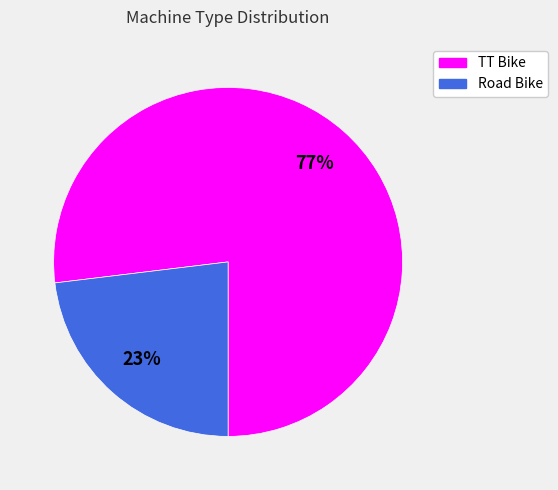

What is the majority slice?

TT Bike